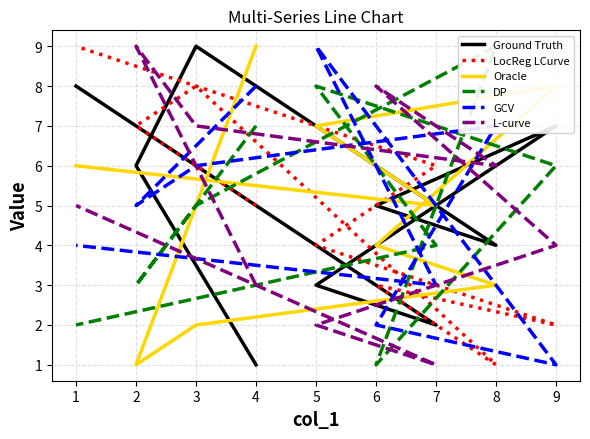

How many values in the Ground Truth series are below 5?

4